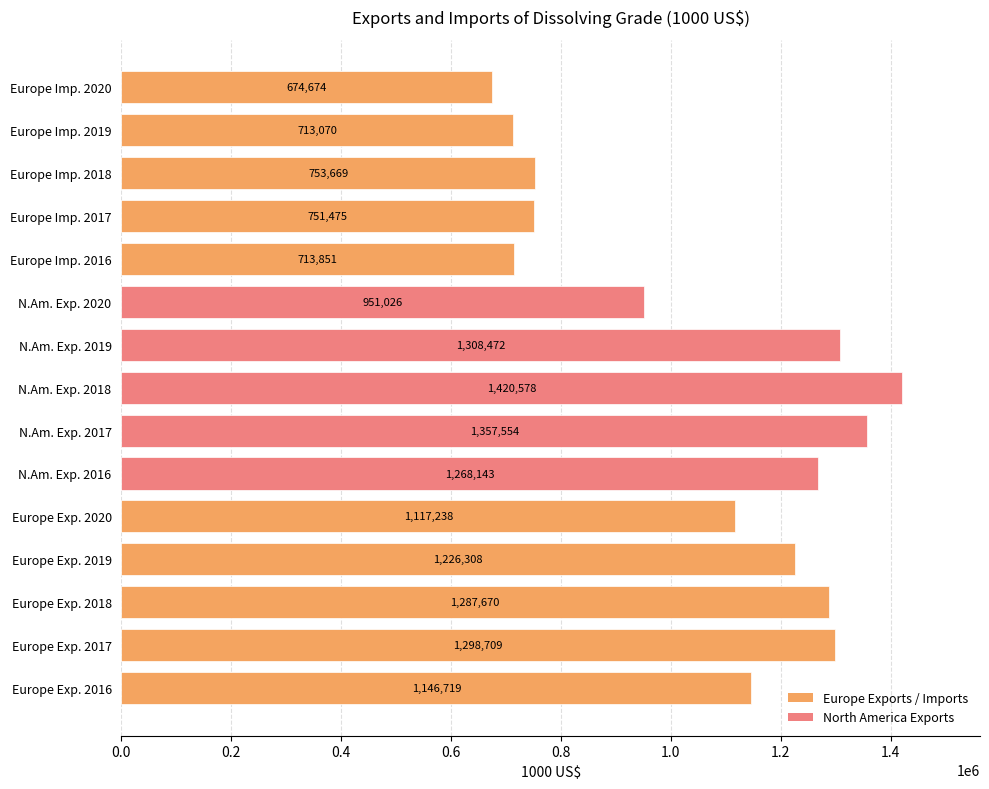

Rank the categories by value from lowest to highest.

Europe Imp. 2020, Europe Imp. 2019, Europe Imp. 2016, Europe Imp. 2017, Europe Imp. 2018, N.Am. Exp. 2020, Europe Exp. 2020, Europe Exp. 2016, Europe Exp. 2019, N.Am. Exp. 2016, Europe Exp. 2018, Europe Exp. 2017, N.Am. Exp. 2019, N.Am. Exp. 2017, N.Am. Exp. 2018